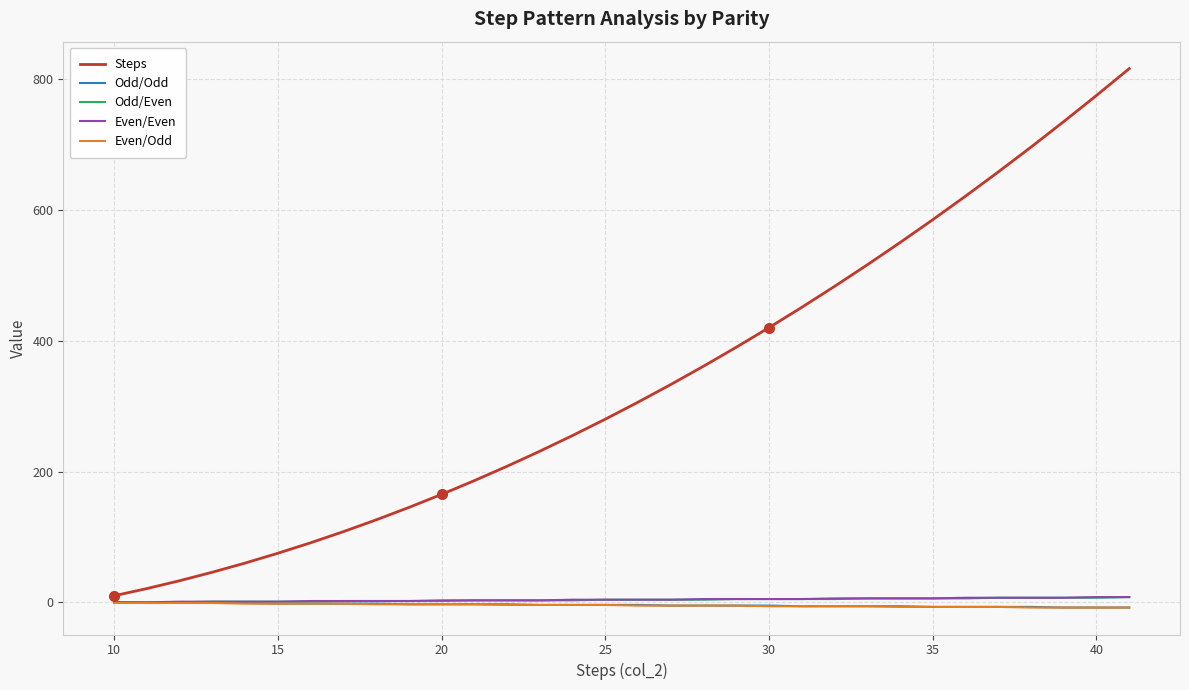

Count the number of data series in this chart.

5